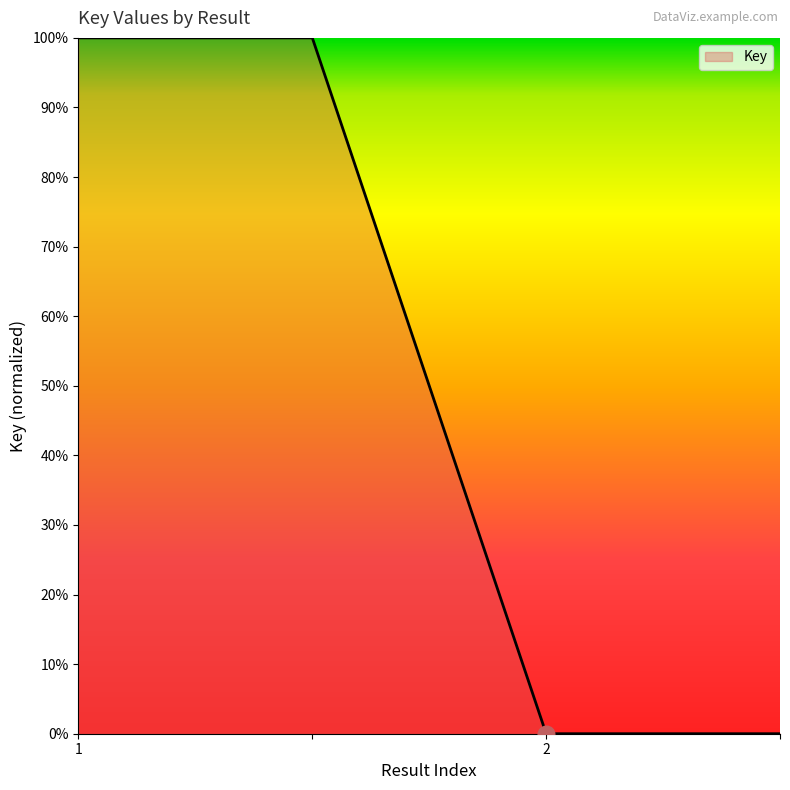

What is the difference between the maximum and minimum values?

1